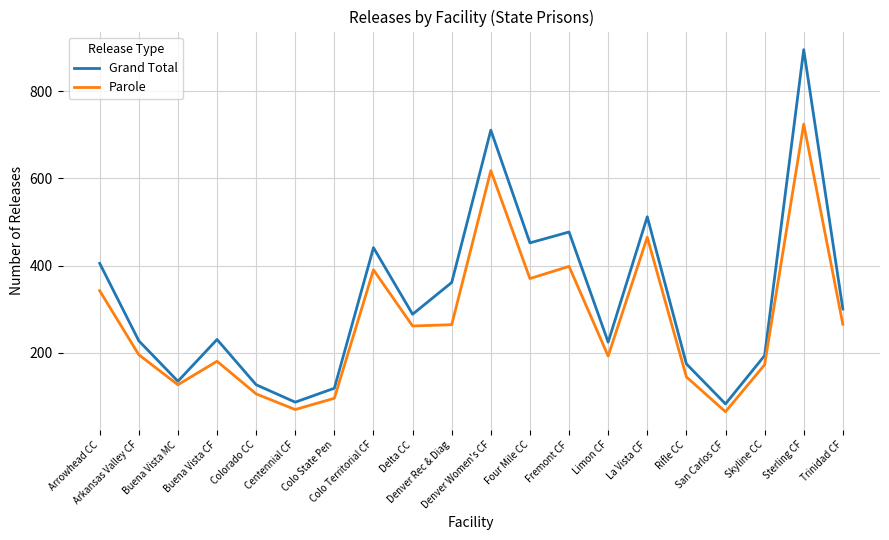

How many interior local valleys does the Grand Total series have?

6